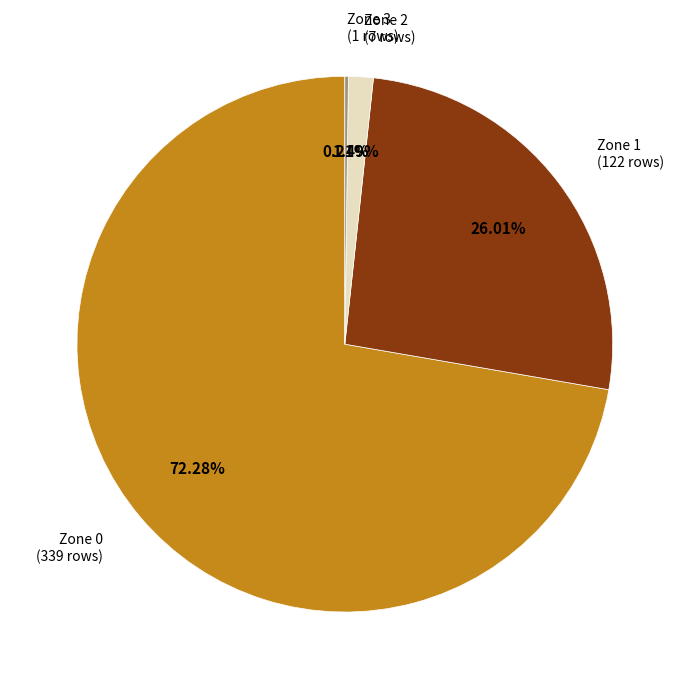

To the nearest percent, what percentage of the pie is Zone 1?

26%